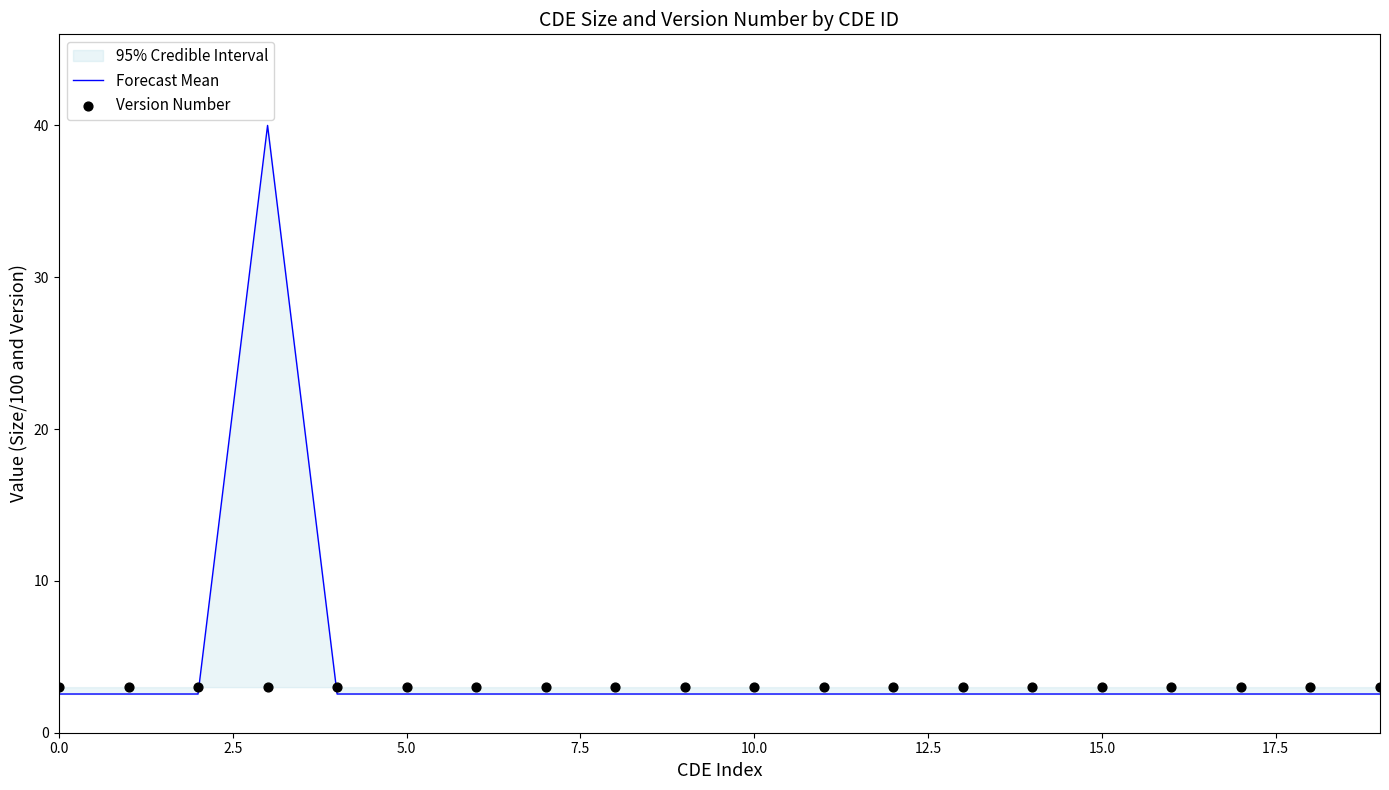

What is the maximum value for Forecast Mean?

40.0